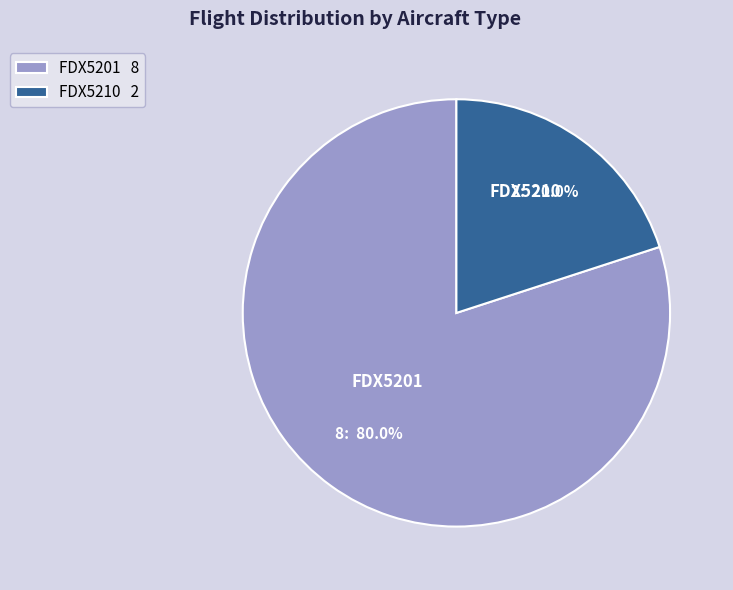

Combined, do FDX5201 and FDX5210 account for over 50%?

Yes